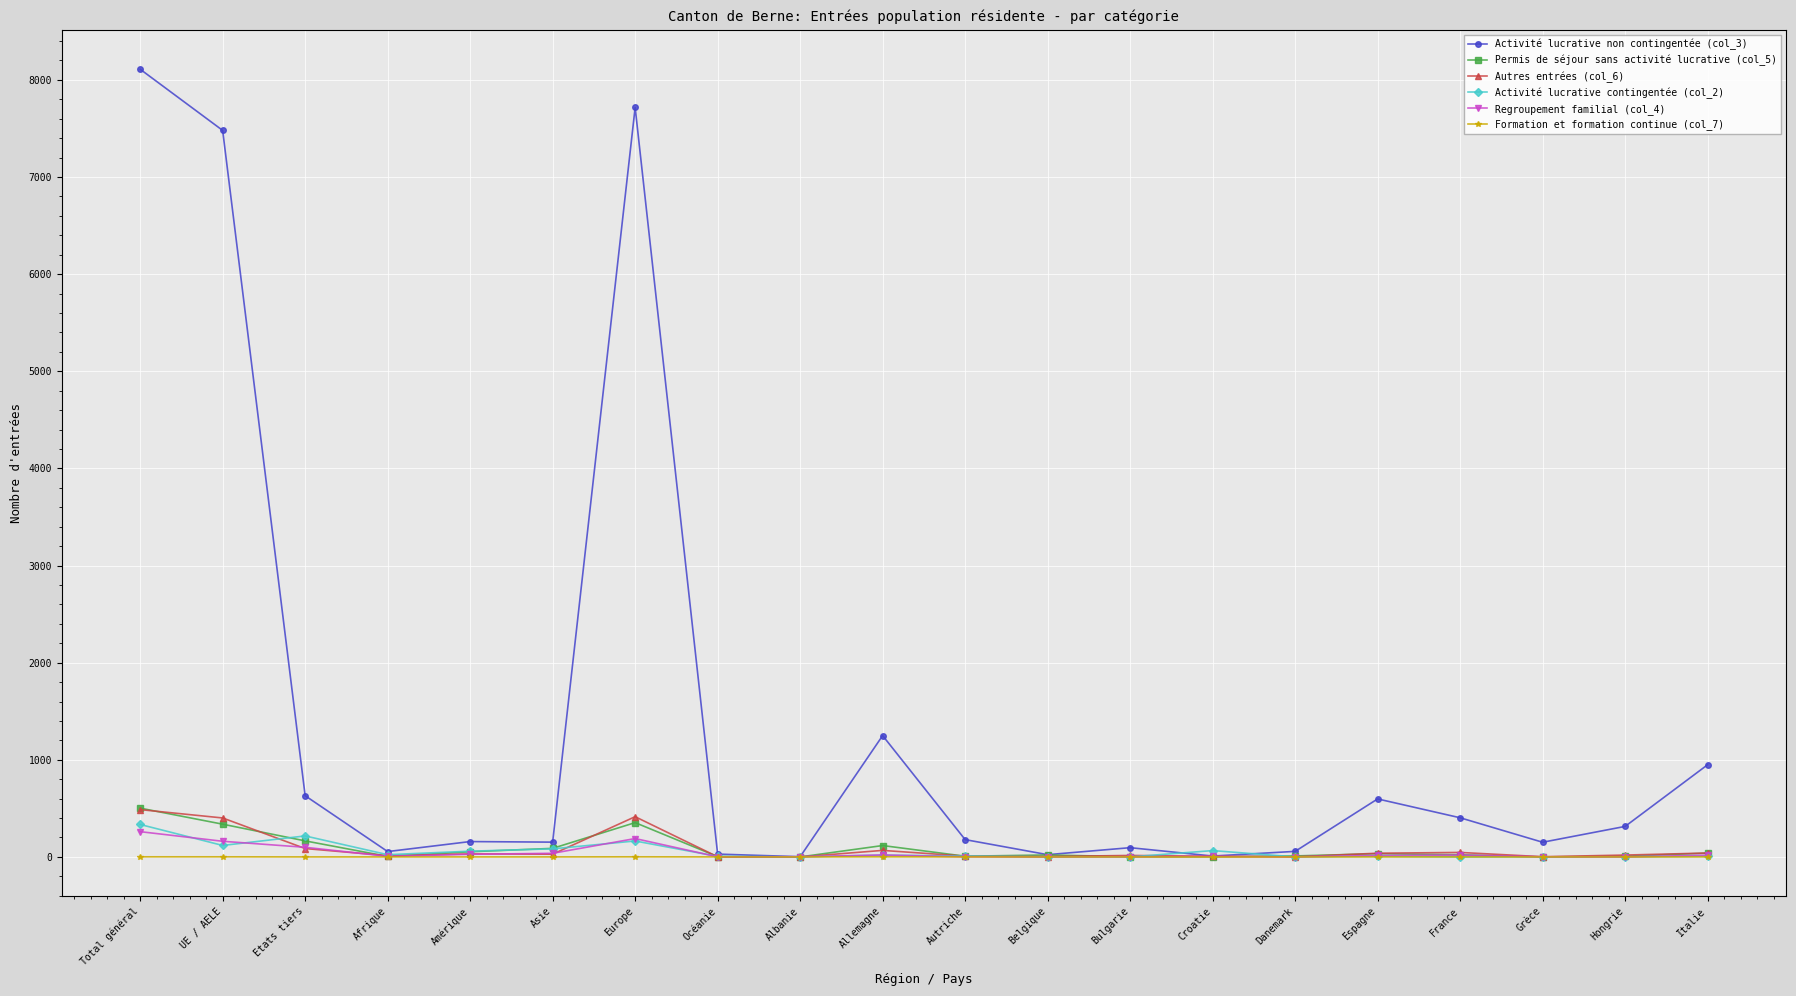

Which series has the widest spread of values?

Activité lucrative non contingentée (col_3)